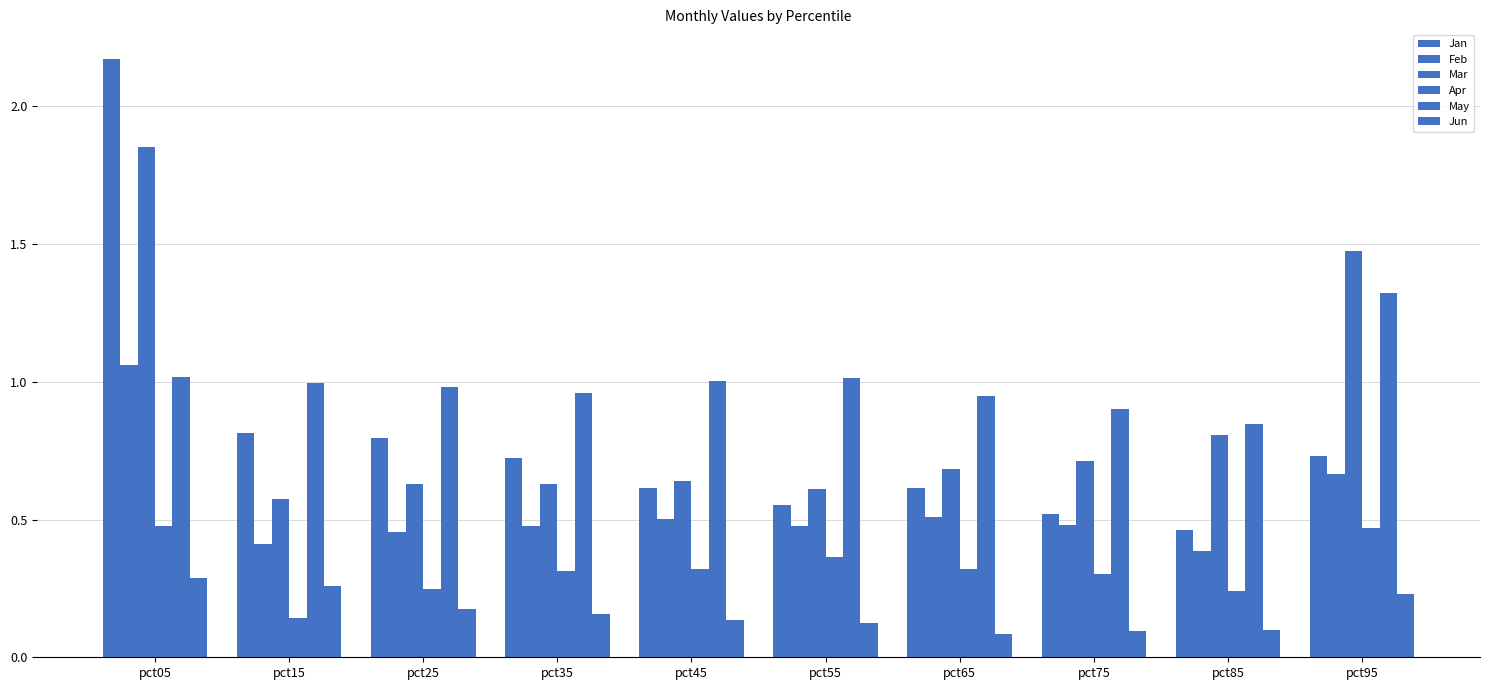

Which series has the widest spread of values?

Jan